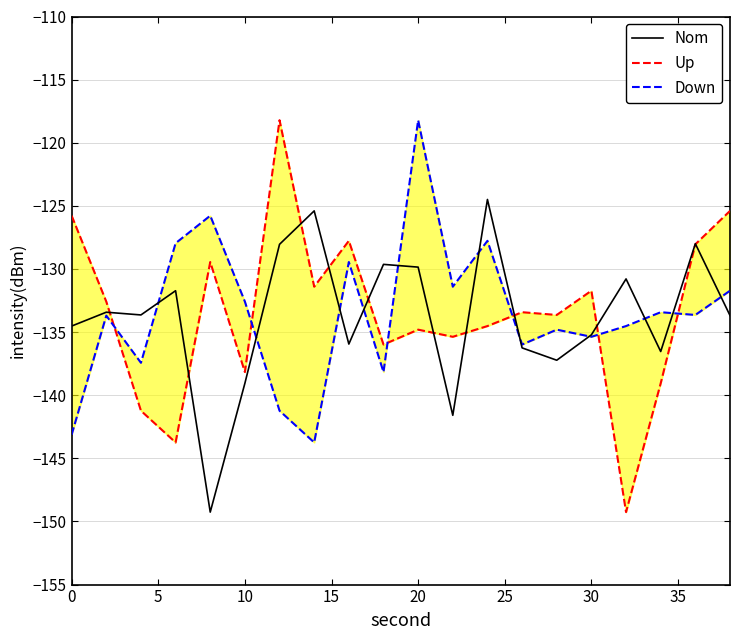

How many categories are shown in the chart?

20